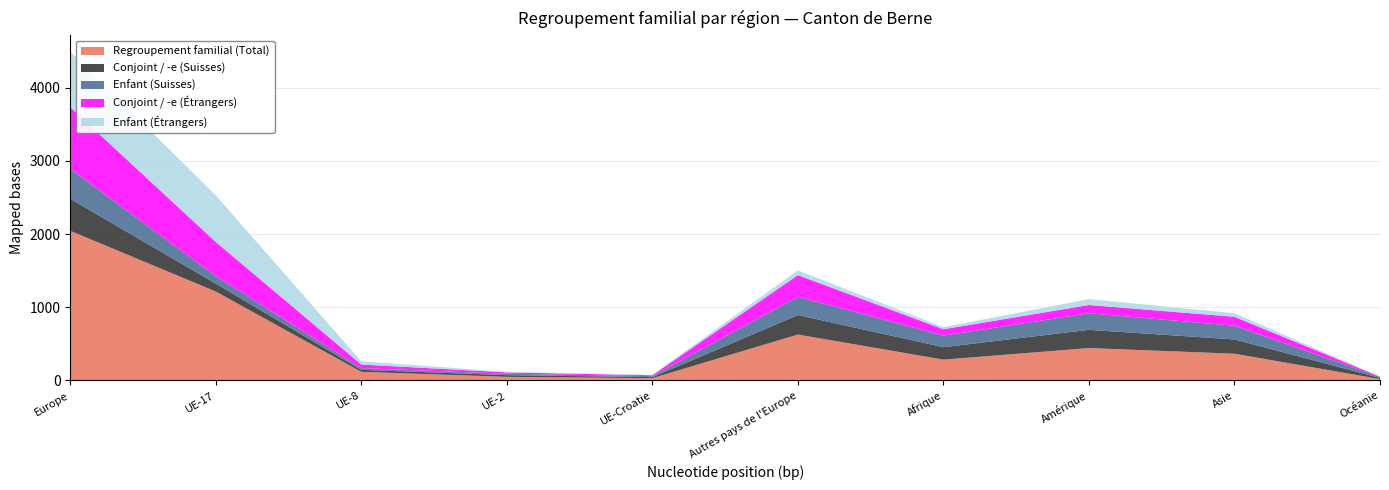

Reading left to right, transcribe all the data shown in this chart.

Regroupement familial (Total): Europe=2044	UE-17=1215	UE-8=119	UE-2=50	UE-Croatie=32	Autres pays de l'Europe=628	Afrique=285	Amérique=443	Asie=366	Océanie=20
Conjoint / -e (Suisses): Europe=437	UE-17=108	UE-8=26	UE-2=23	UE-Croatie=14	Autres pays de l'Europe=266	Afrique=170	Amérique=249	Asie=195	Océanie=15
Enfant (Suisses): Europe=407	UE-17=101	UE-8=24	UE-2=20	UE-Croatie=14	Autres pays de l'Europe=248	Afrique=158	Amérique=226	Asie=187	Océanie=13
Conjoint / -e (Étrangers): Europe=844	UE-17=468	UE-8=49	UE-2=18	UE-Croatie=12	Autres pays de l'Europe=297	Afrique=87	Amérique=113	Asie=122	Océanie=5
Enfant (Étrangers): Europe=759	UE-17=636	UE-8=44	UE-2=8	UE-Croatie=6	Autres pays de l'Europe=65	Afrique=28	Amérique=81	Asie=49	Océanie=0